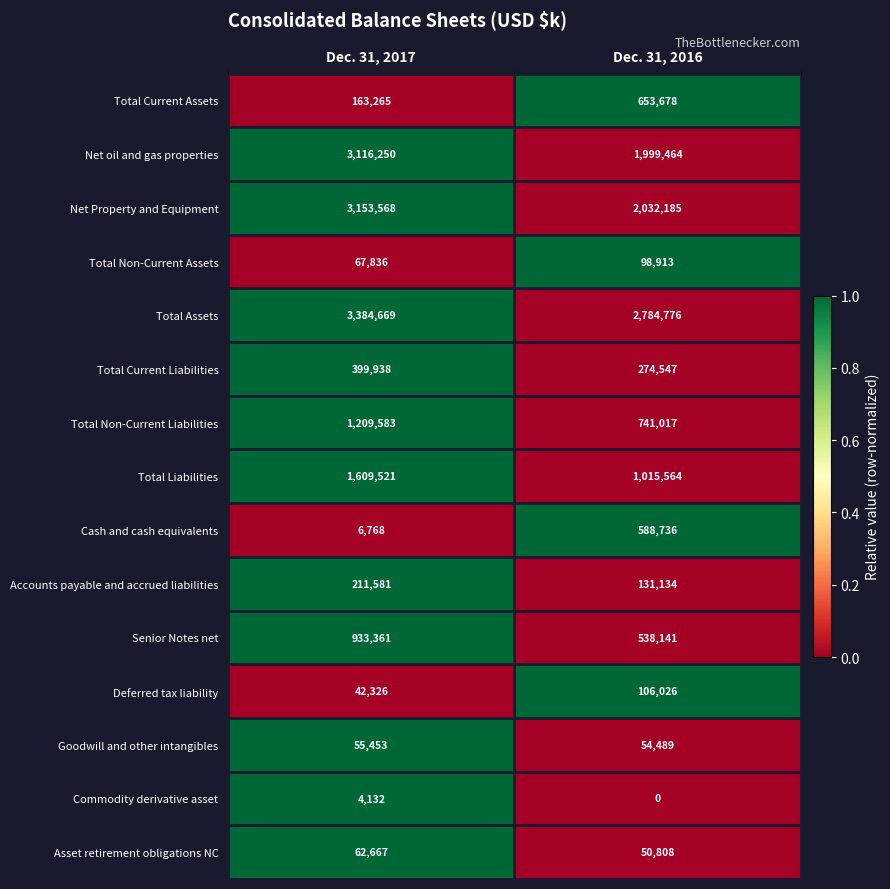

Which series has the widest spread of values?

Net Property and Equipment